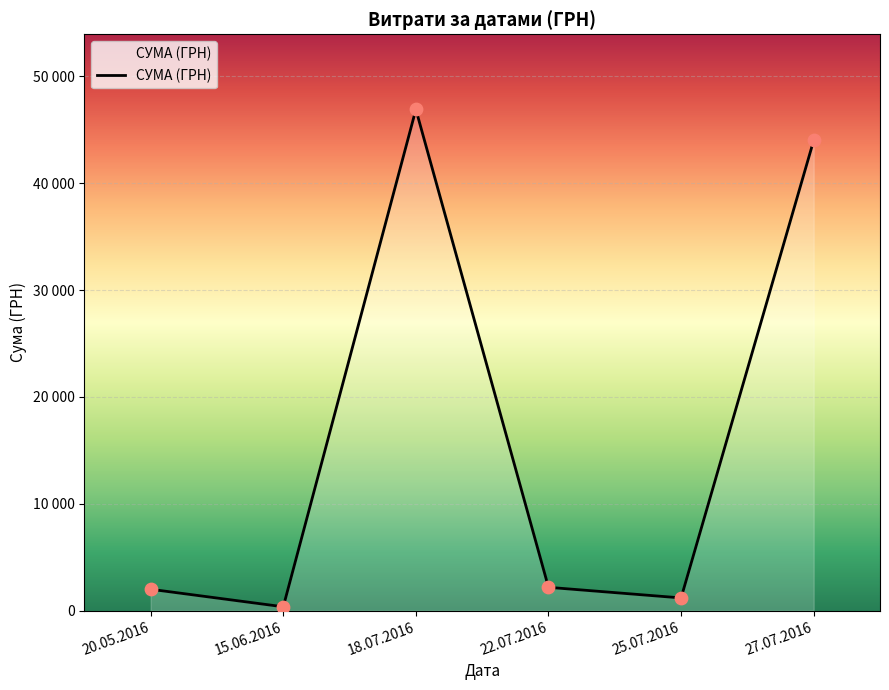

What is the change in value from 18.07.2016 to 25.07.2016?

-45708.0